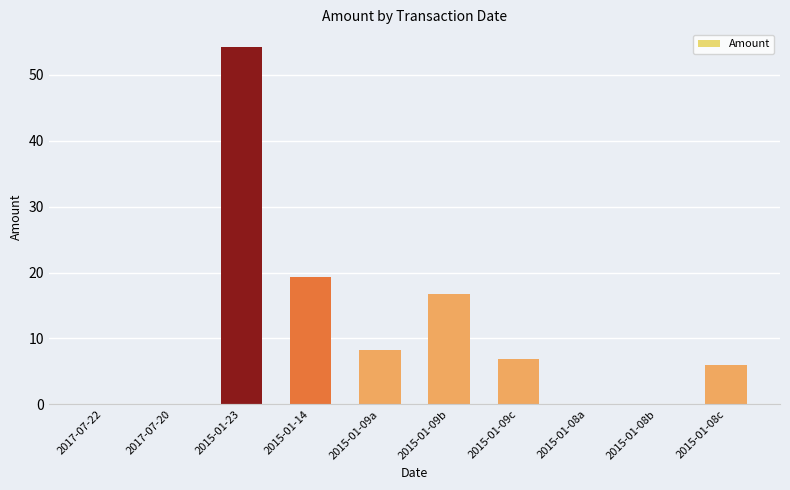

Reading right to left, extract all data points from this chart.

6.0	0.0	0.0	6.9	16.8	8.2	19.3	54.2	0.0	0.0